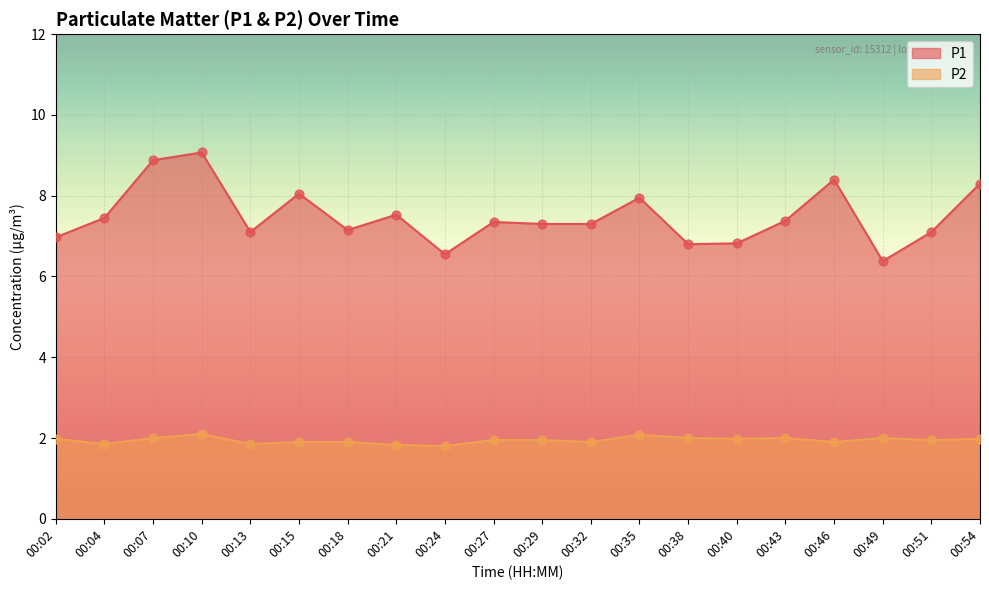

What is the total value across all series at 00:32?

9.2